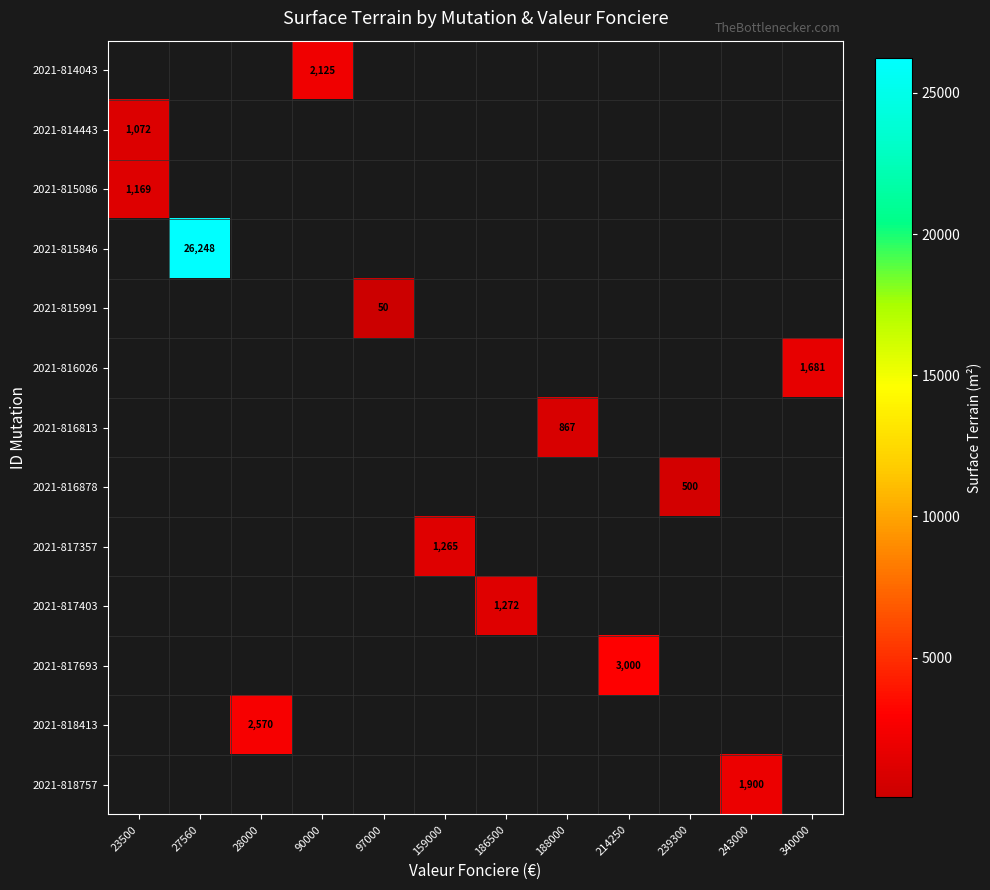

Is the value of 2021-816878 at 90000 greater than the value of 2021-815846 at 214250?

No